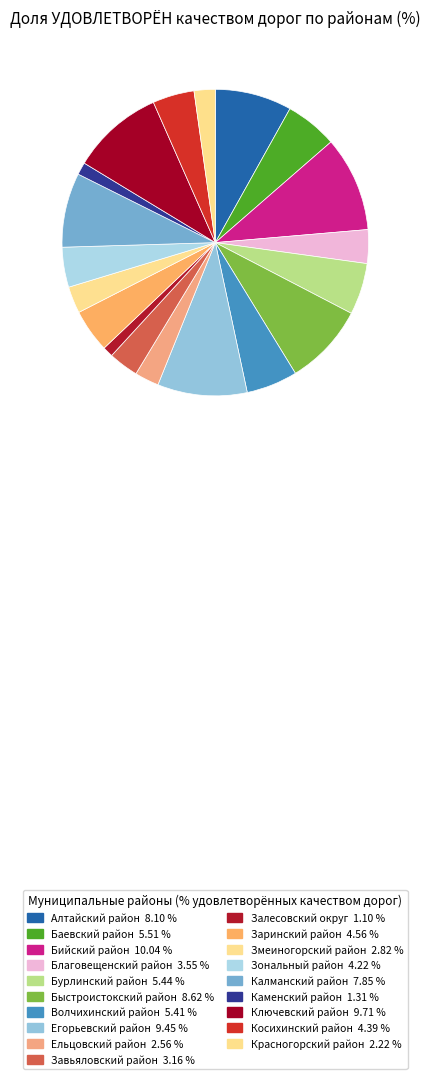

The Каменский район slice represents 11% of the pie. True or false?

False